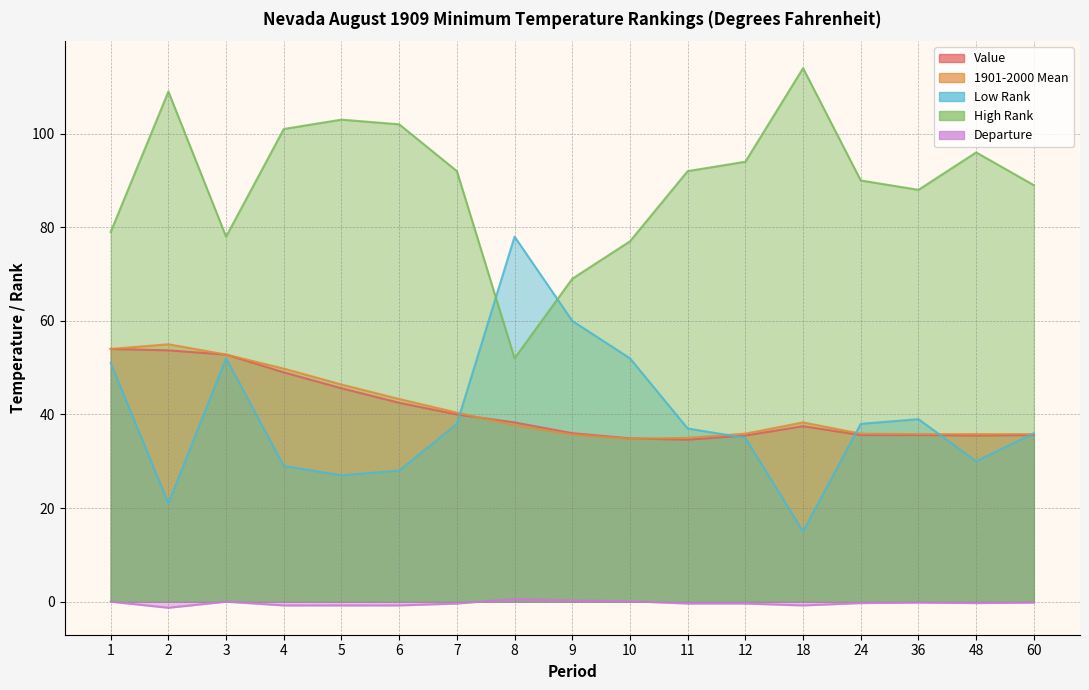

What are all the series names shown in the legend?

Value, 1901-2000 Mean, Departure, Low Rank, High Rank